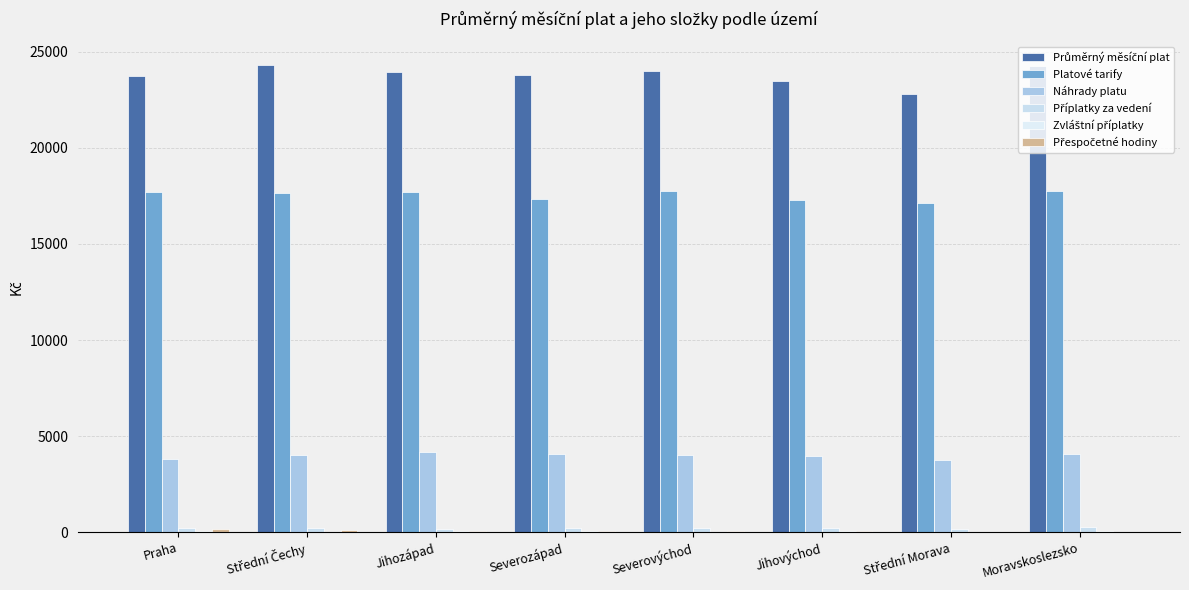

Which series changed the most between Jihozápad and Severozápad?

Platové tarify